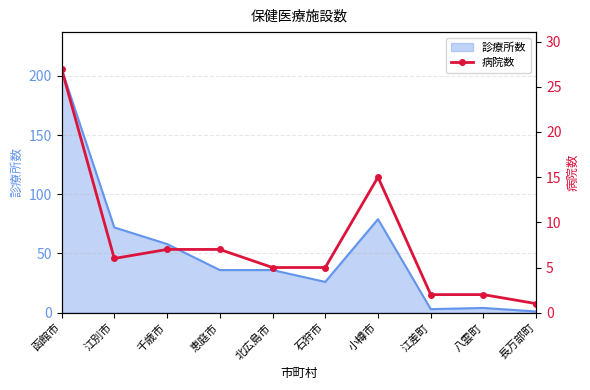

Where does the data first go above 6?

函館市